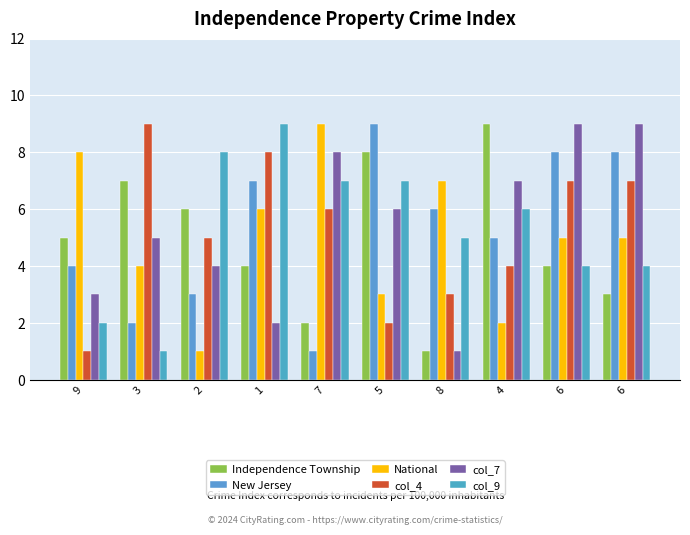

True or false: National has a value of 3 at 4.

False